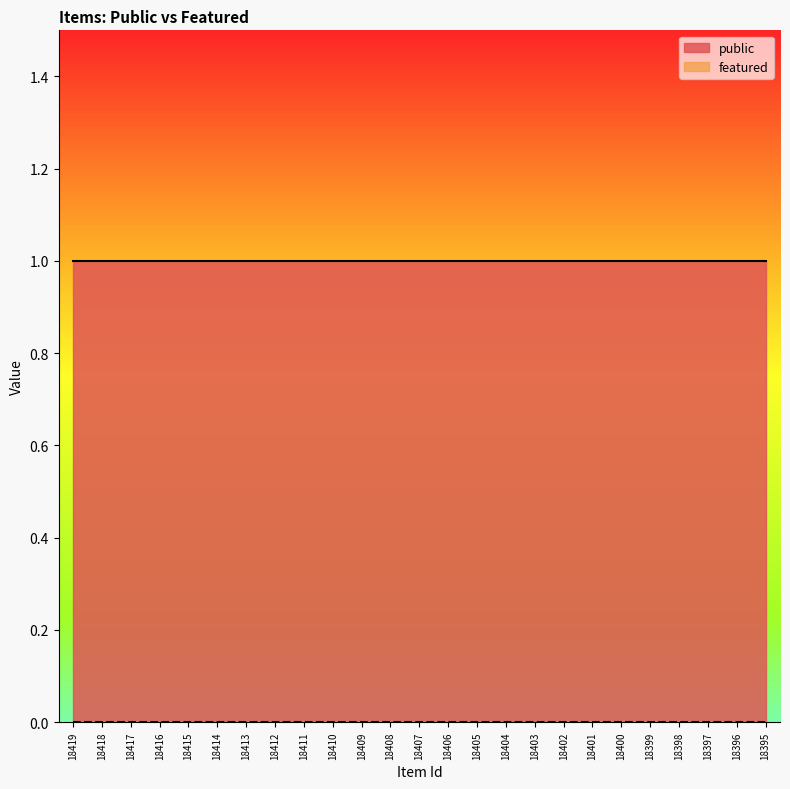

True or false: featured and public cross at least once.

False